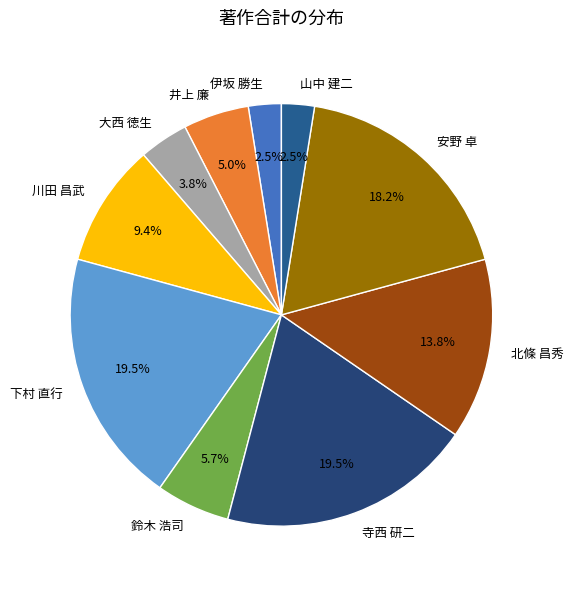

Does any single category account for the majority?

No